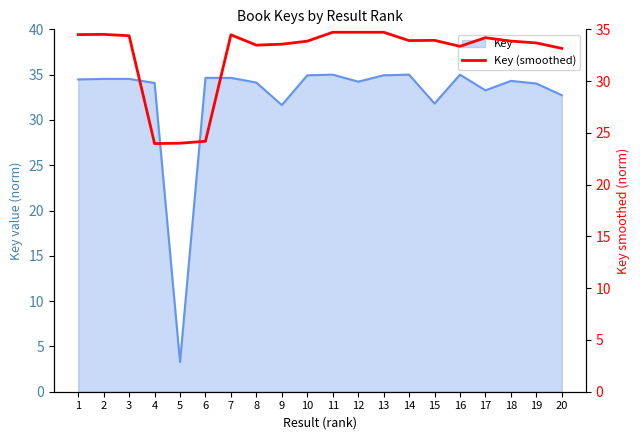

What is the value of the 1st point from the left?

34.5